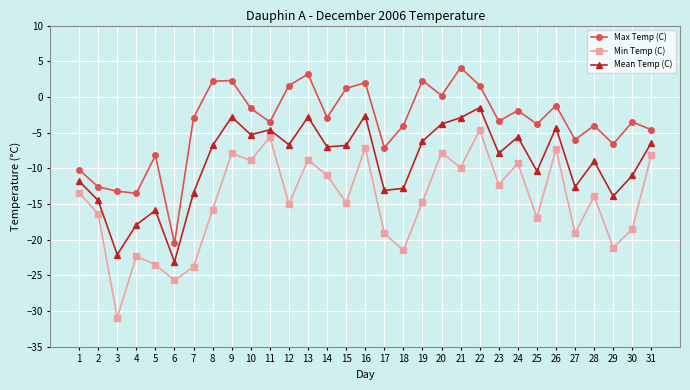

What is the approximate value of Min Temp (C) at 10?

-8.9